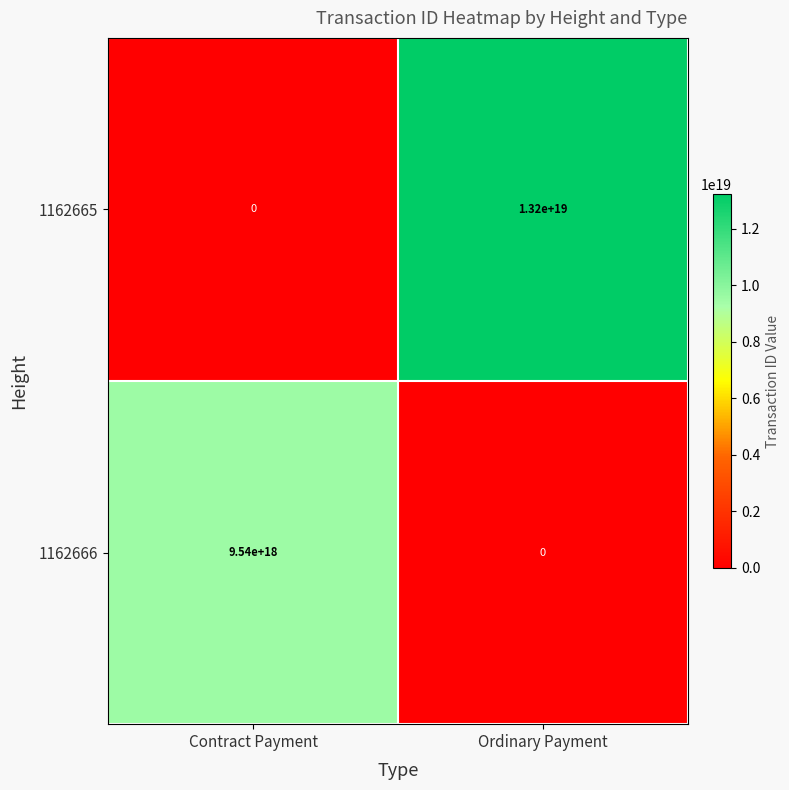

Rank the series by their maximum value, from lowest to highest.

1162666, 1162665